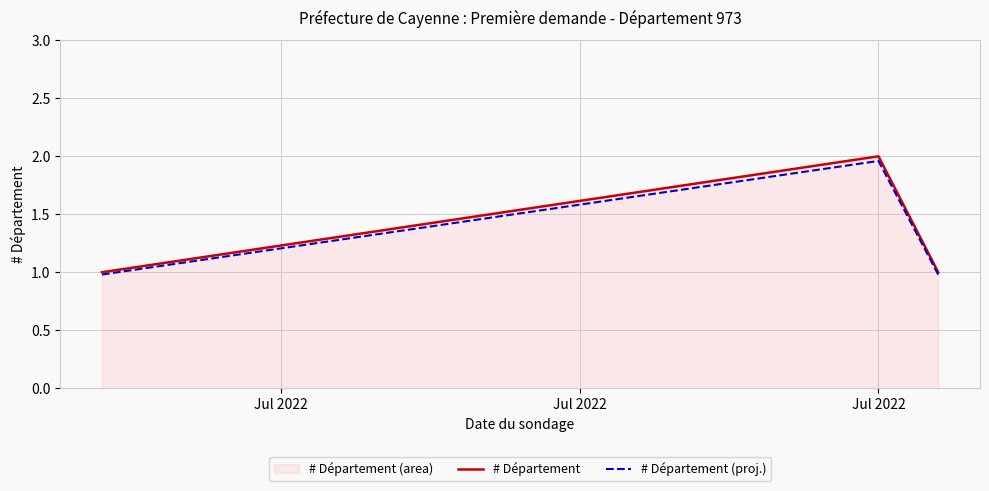

What is the lowest value of the # Département (proj.) series?

1.0